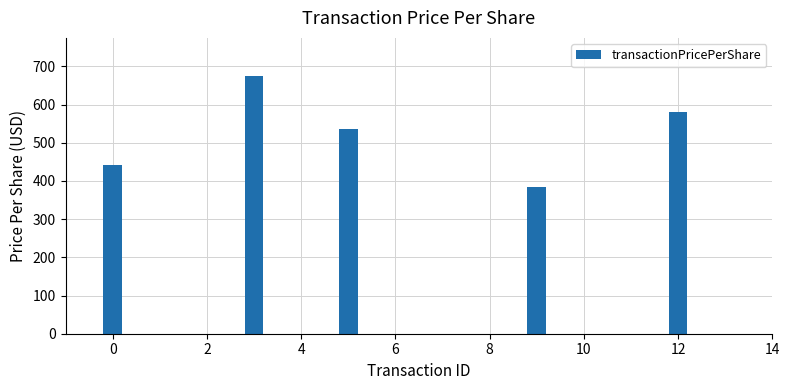

How many data points does each series have?

5